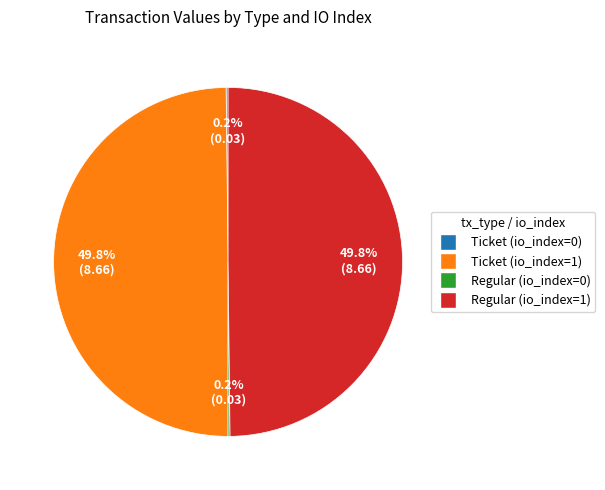

What percentage is NOT represented by Regular (io_index=1)?

50.2%